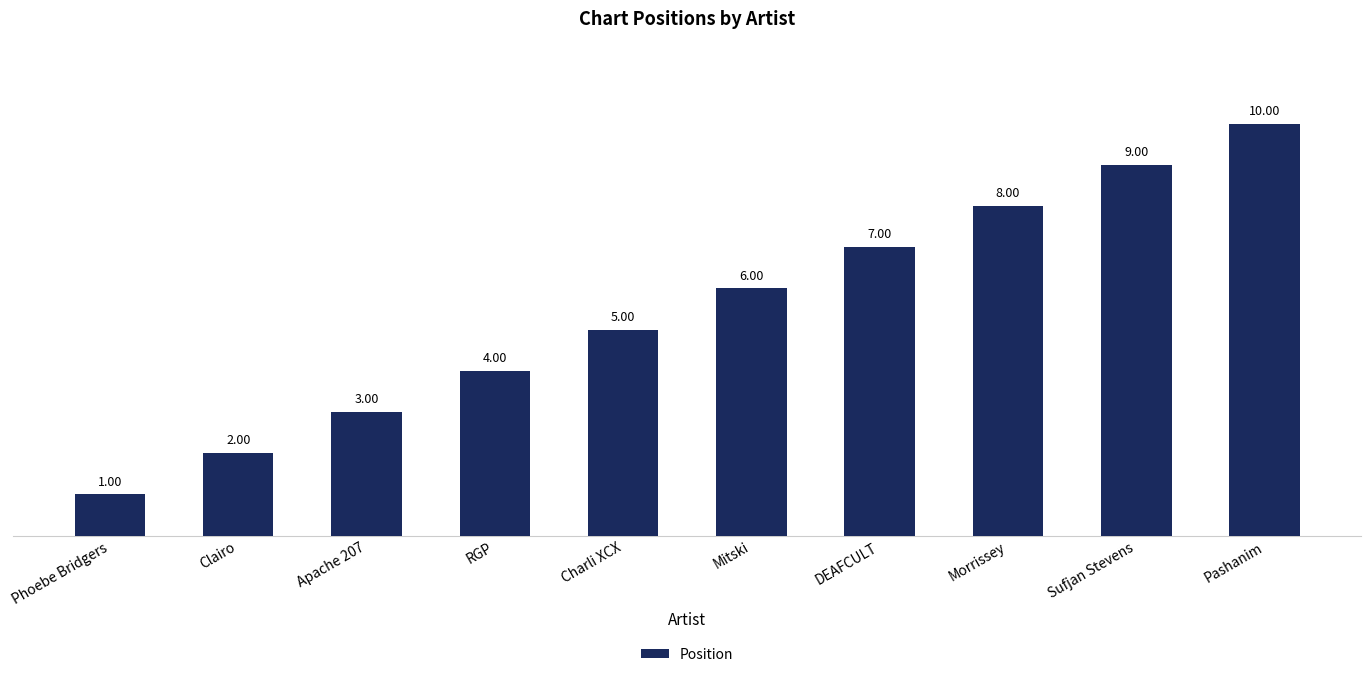

List the labels in order of value, smallest first.

Phoebe Bridgers, Clairo, Apache 207, RGP, Charli XCX, Mitski, DEAFCULT, Morrissey, Sufjan Stevens, Pashanim